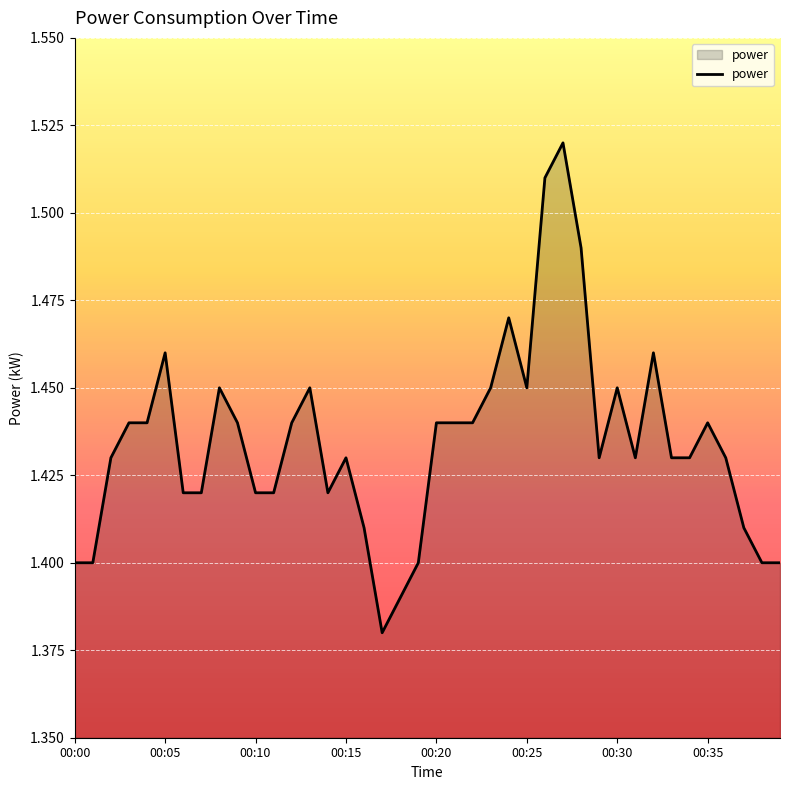

How many lines are shown in the chart?

1